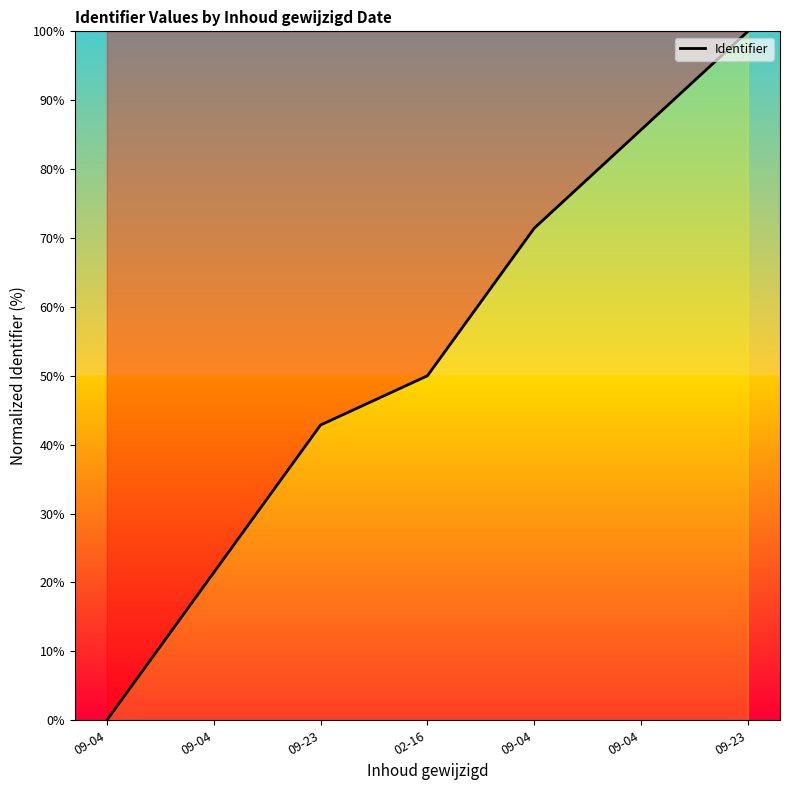

Rank the categories by value from lowest to highest.

09-04, 09-04, 09-23, 02-16, 09-04, 09-04, 09-23